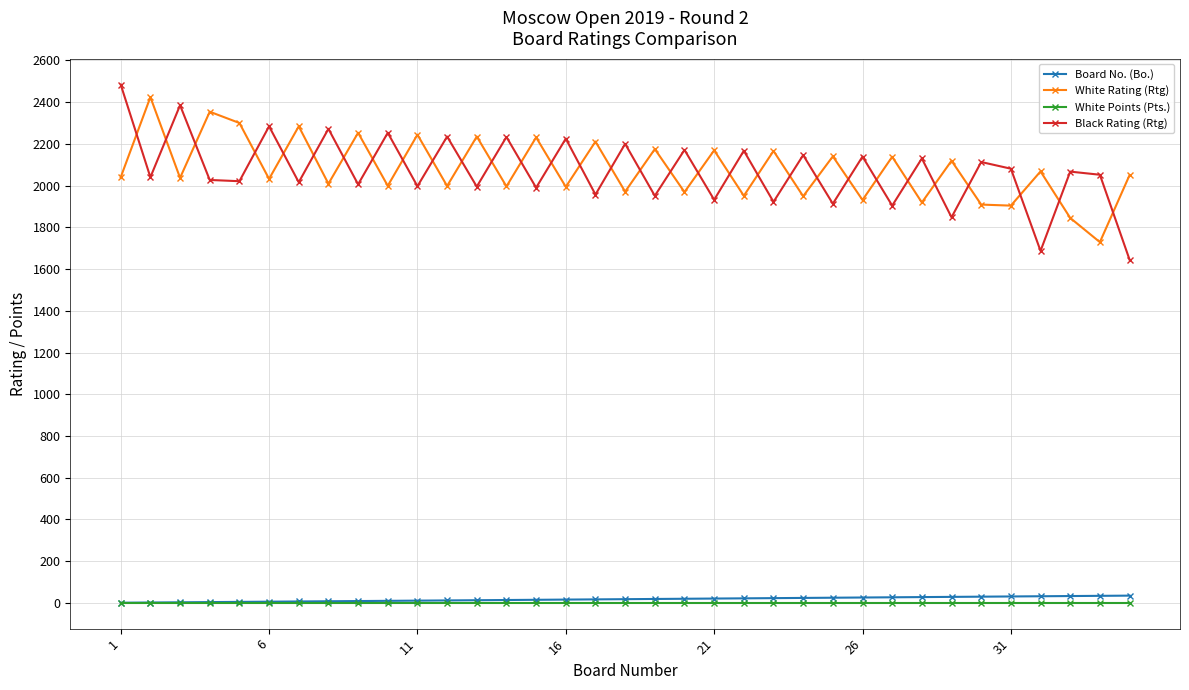

True or false: Board No. (Bo.) and White Rating (Rtg) cross at least once.

False